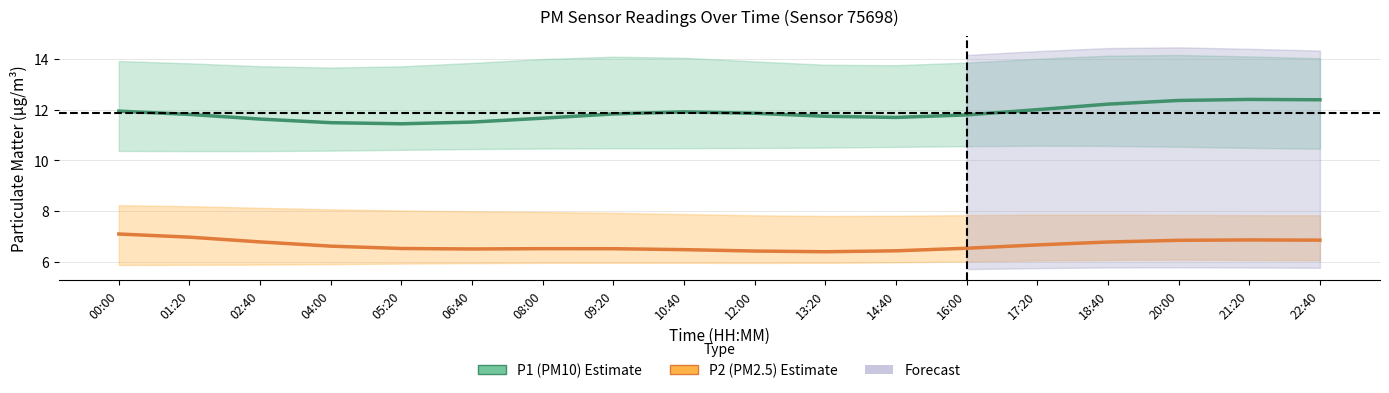

Reading right to left, what are all the values shown in this chart?

P1 (PM10): 22:40=12.4	21:20=12.4	20:00=12.4	18:40=12.2	17:20=12.0	16:00=11.8	14:40=11.7	13:20=11.7	12:00=11.9	10:40=11.9	09:20=11.8	08:00=11.7	06:40=11.5	05:20=11.4	04:00=11.5	02:40=11.6	01:20=11.8	00:00=11.9
P2 (PM2.5): 22:40=6.8	21:20=6.9	20:00=6.8	18:40=6.8	17:20=6.7	16:00=6.5	14:40=6.4	13:20=6.4	12:00=6.4	10:40=6.5	09:20=6.5	08:00=6.5	06:40=6.5	05:20=6.5	04:00=6.6	02:40=6.8	01:20=7.0	00:00=7.1